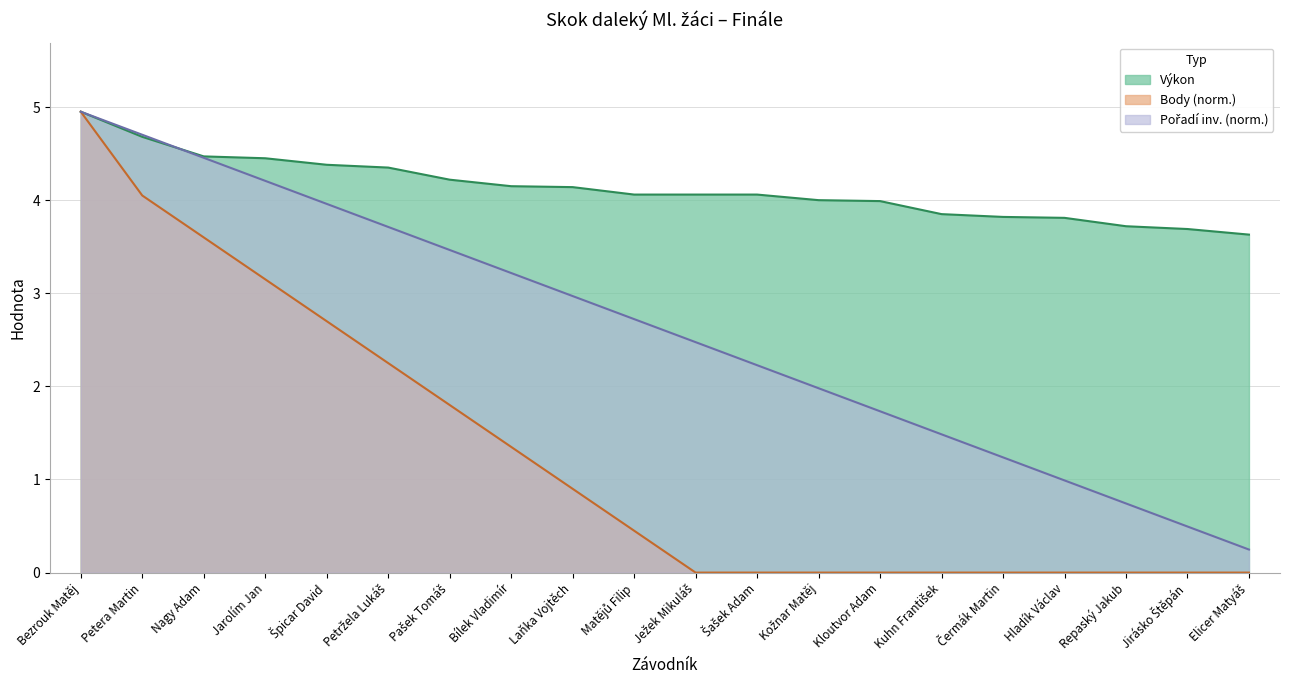

Reading left to right, transcribe all the data shown in this chart.

Výkon: Bezrouk Matěj=5.0	Petera Martin=4.7	Nagy Adam=4.5	Jarolím Jan=4.5	Špicar David=4.4	Petržela Lukáš=4.3	Pašek Tomáš=4.2	Bílek Vladimír=4.2	Laňka Vojtěch=4.1	Matějů Filip=4.1	Ježek Mikuláš=4.1	Šašek Adam=4.1	Kožnar Matěj=4.0	Kloutvor Adam=4.0	Kuhn František=3.9	Čermák Martin=3.8	Hladík Václav=3.8	Repaský Jakub=3.7	Jirásko Štěpán=3.7	Elicer Matyáš=3.6
Body: Bezrouk Matěj=5.0	Petera Martin=4.1	Nagy Adam=3.6	Jarolím Jan=3.1	Špicar David=2.7	Petržela Lukáš=2.2	Pašek Tomáš=1.8	Bílek Vladimír=1.3	Laňka Vojtěch=0.9	Matějů Filip=0.5	Ježek Mikuláš=0.0	Šašek Adam=0.0	Kožnar Matěj=0.0	Kloutvor Adam=0.0	Kuhn František=0.0	Čermák Martin=0.0	Hladík Václav=0.0	Repaský Jakub=0.0	Jirásko Štěpán=0.0	Elicer Matyáš=0.0
Pořadí: Bezrouk Matěj=5.0	Petera Martin=4.7	Nagy Adam=4.5	Jarolím Jan=4.2	Špicar David=4.0	Petržela Lukáš=3.7	Pašek Tomáš=3.5	Bílek Vladimír=3.2	Laňka Vojtěch=3.0	Matějů Filip=2.7	Ježek Mikuláš=2.5	Šašek Adam=2.2	Kožnar Matěj=2.0	Kloutvor Adam=1.7	Kuhn František=1.5	Čermák Martin=1.2	Hladík Václav=1.0	Repaský Jakub=0.7	Jirásko Štěpán=0.5	Elicer Matyáš=0.2